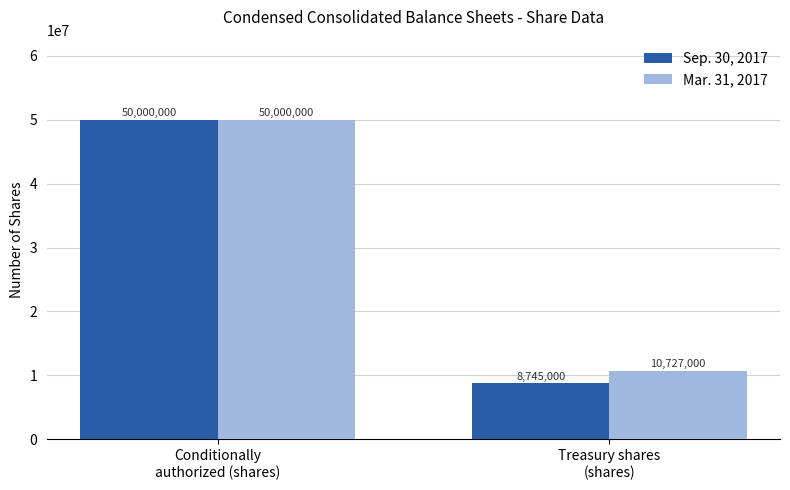

At which label does Mar. 31, 2017 reach its minimum?

Treasury shares
(shares)